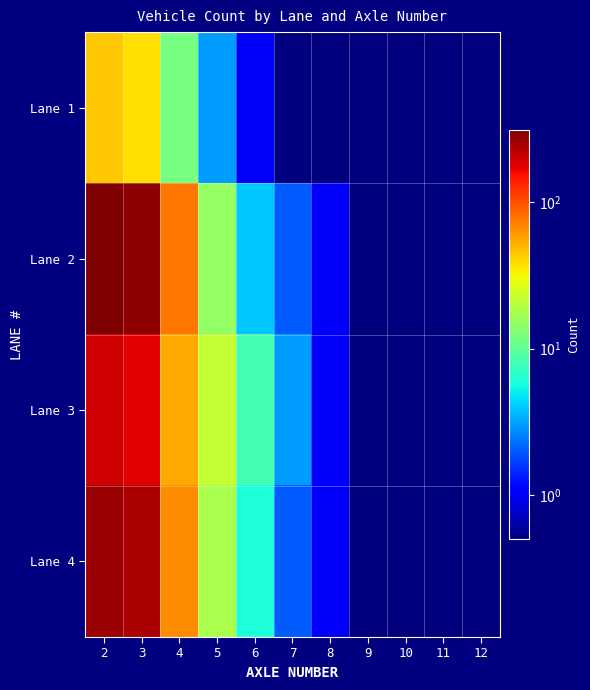

How many data points does each series have?

11